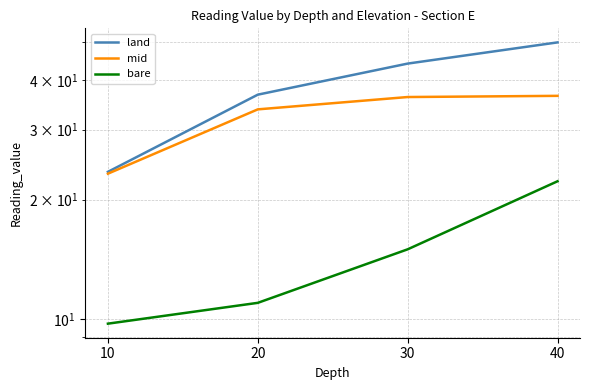

What is the highest value of the land series?

49.8